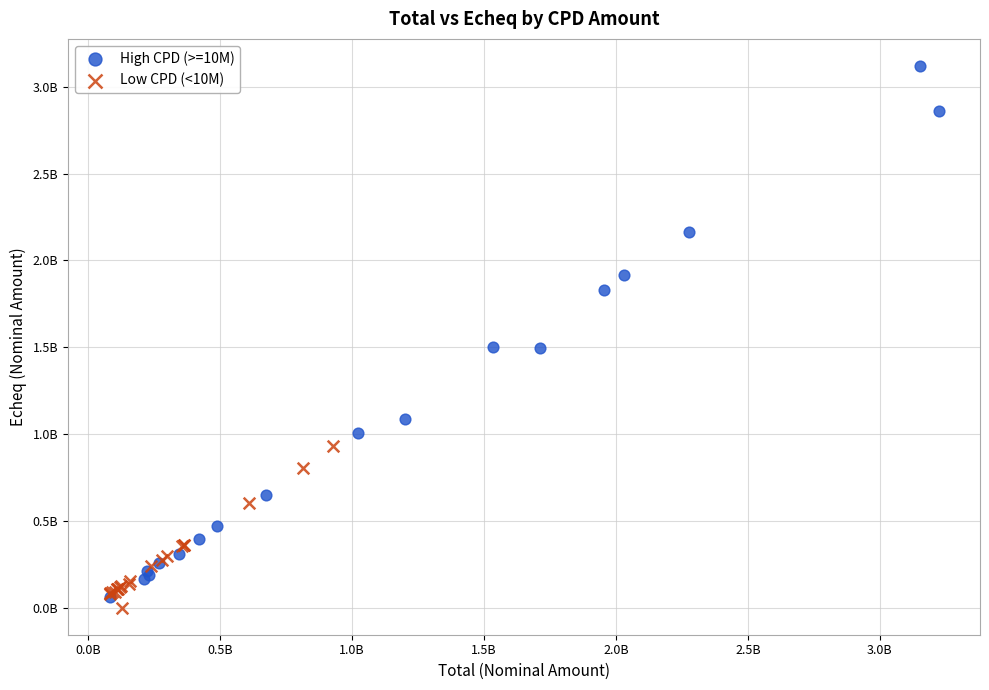

What are all the series names shown in the legend?

High CPD (>=10M), Low CPD (<10M)